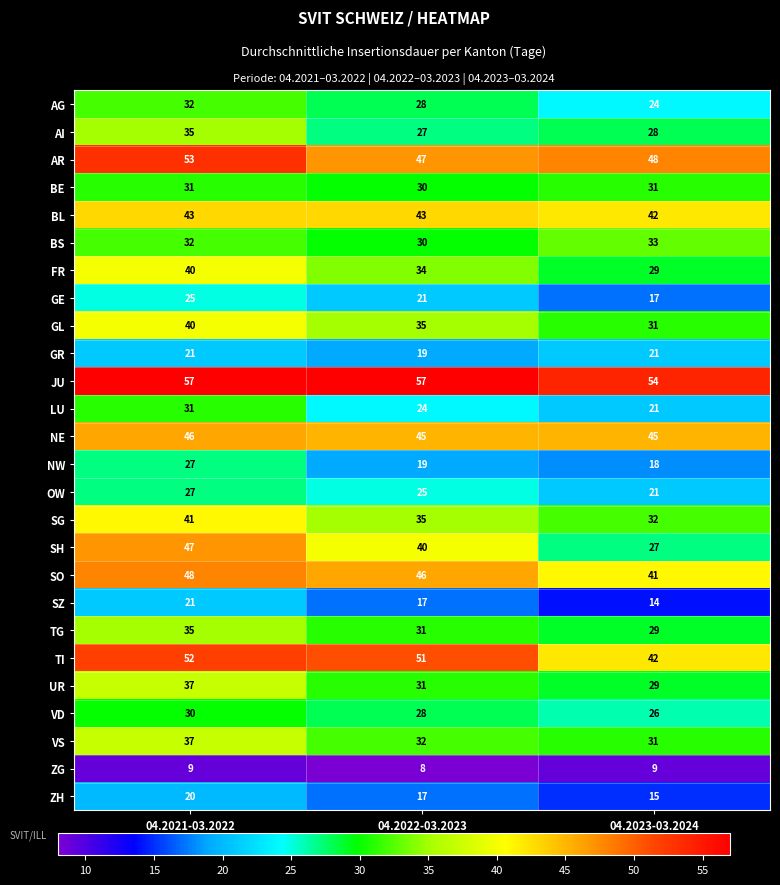

Between 04.2022-03.2023 and 04.2023-03.2024, which series saw the biggest shift?

SH